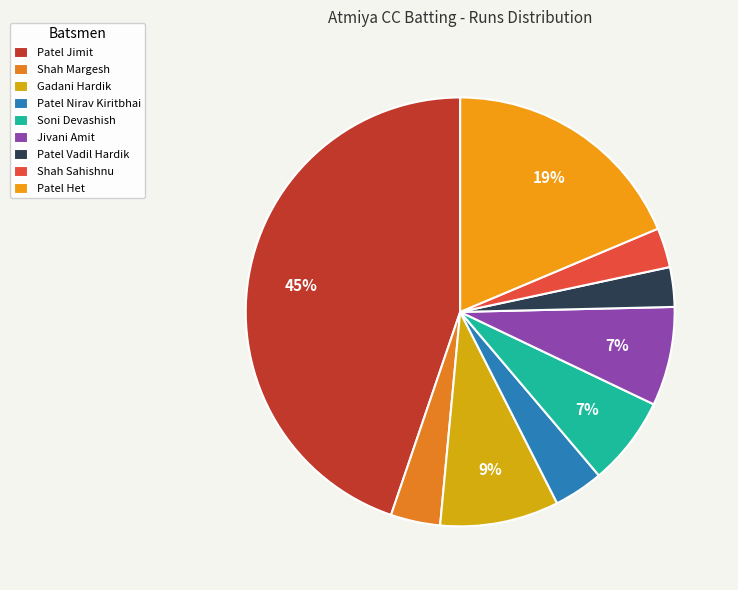

How many slices are in this pie chart?

9